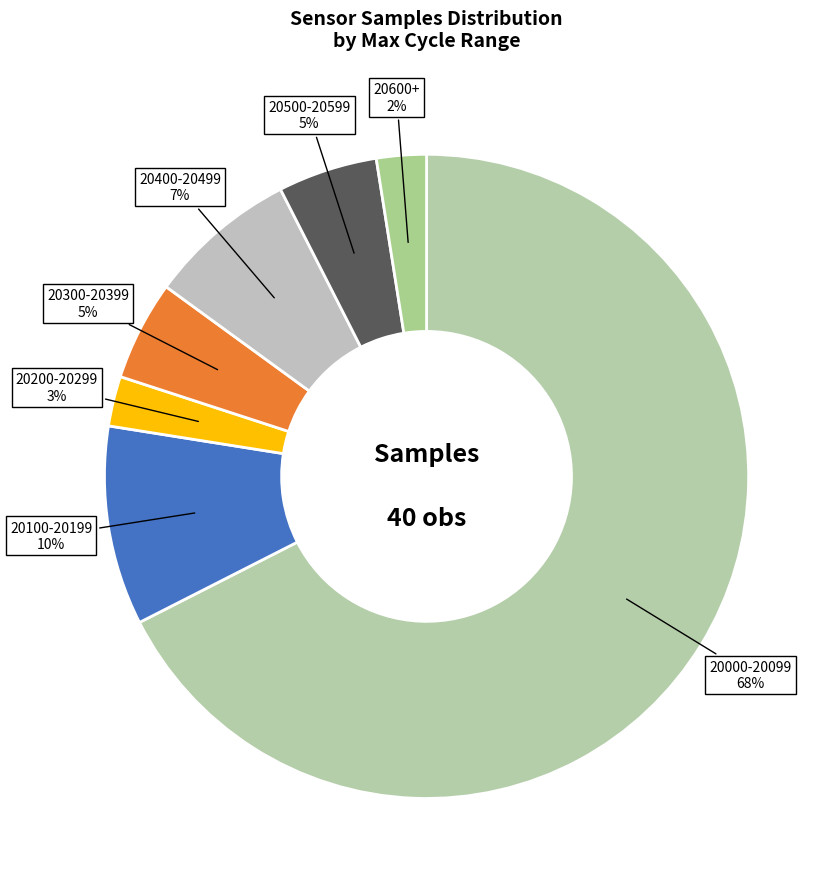

How many slices are in this pie chart?

7